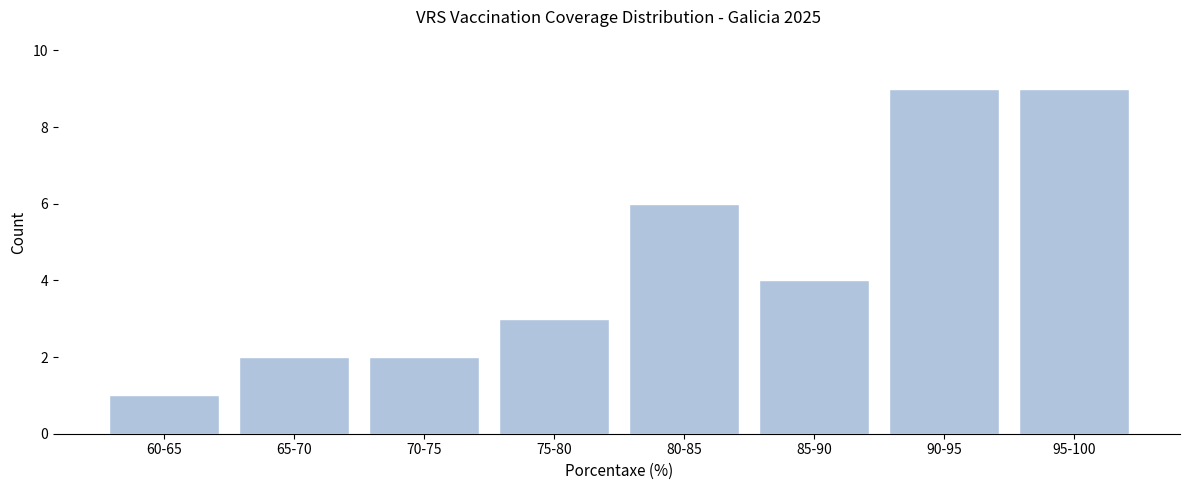

Reading left to right, transcribe all the data shown in this chart.

1	2	2	3	6	4	9	9